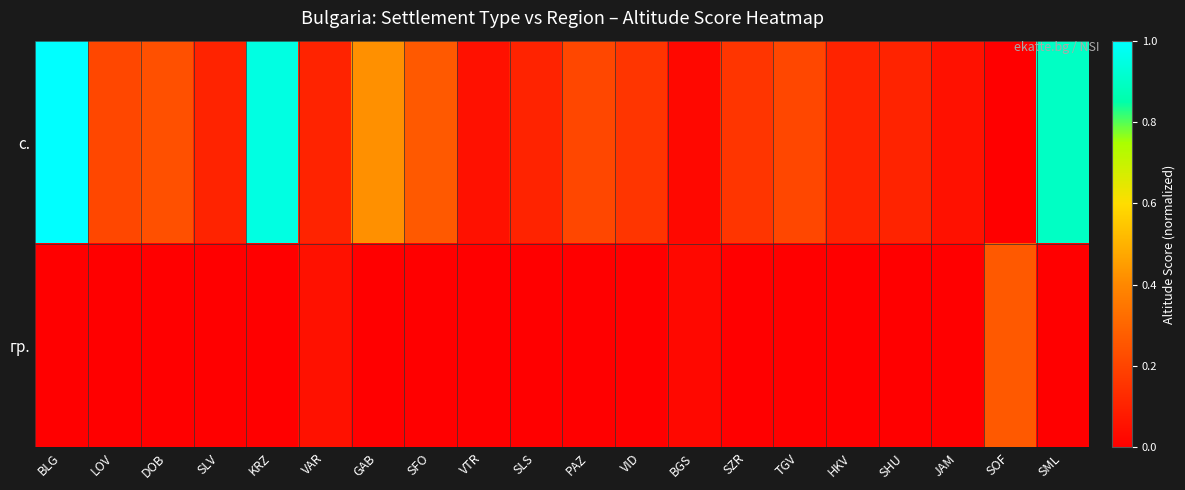

How many series are shown in this chart?

2